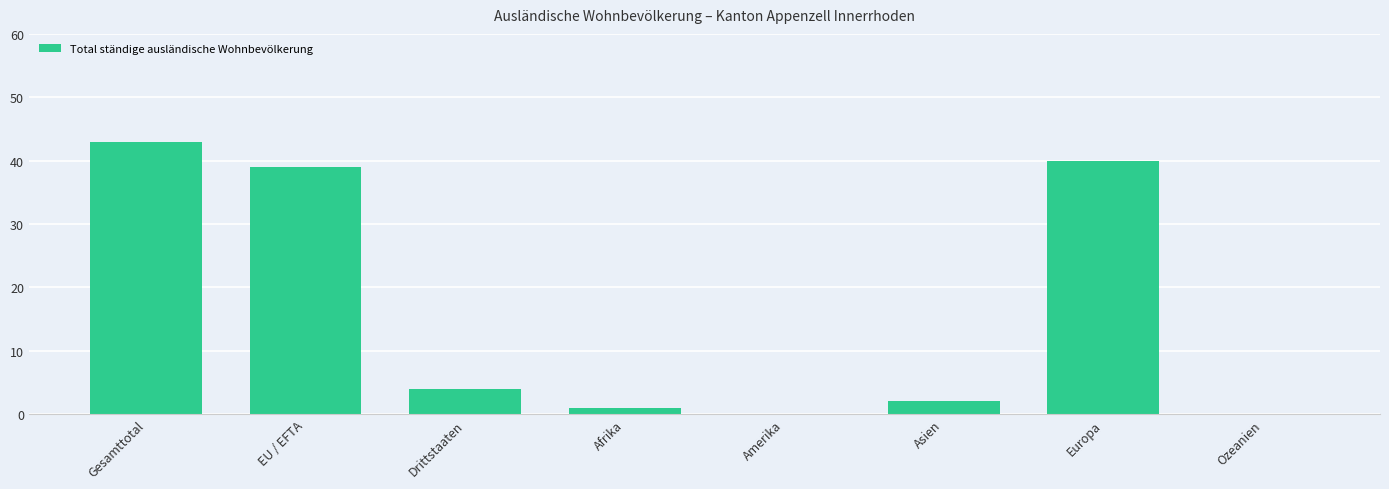

What is the approximate value at Drittstaaten, to the nearest 5?

5